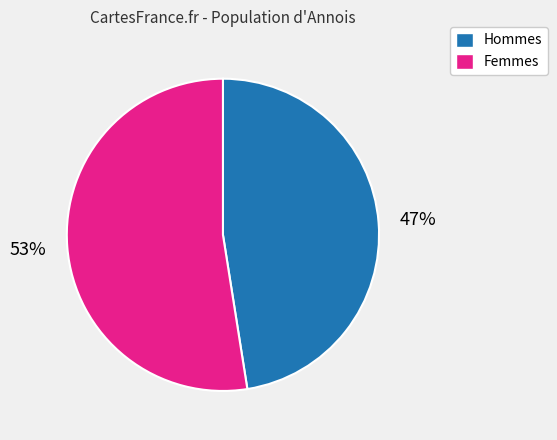

To the nearest percent, what is the average slice percentage?

50%